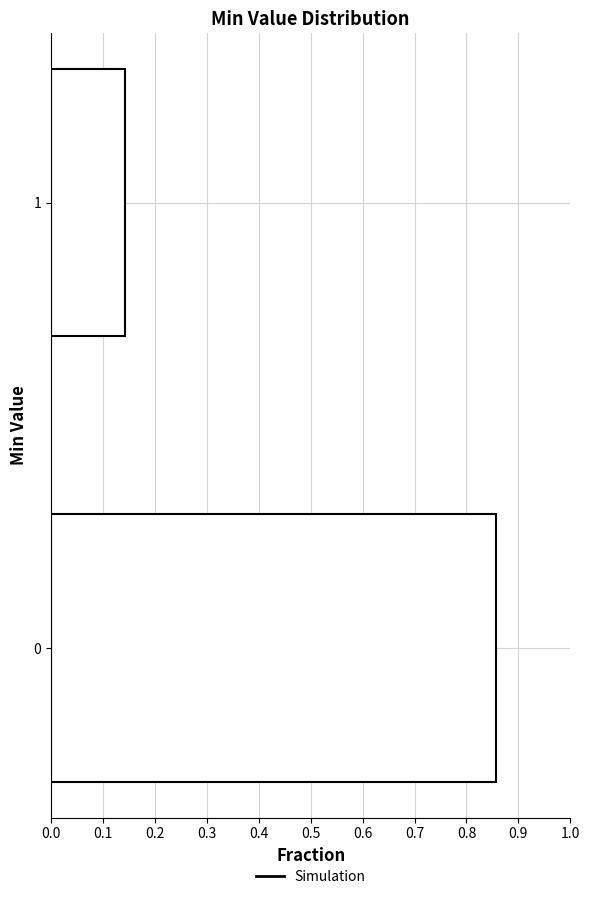

Is it true that the value at 0 is 0.4?

False